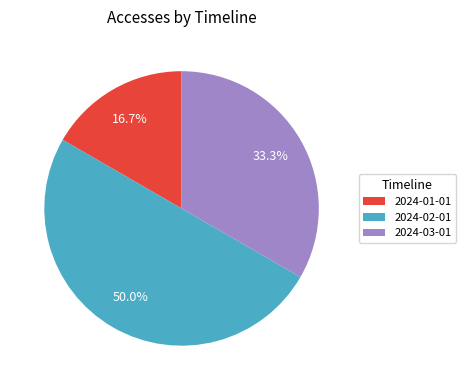

To the nearest percent, what is the difference between the largest and smallest slice percentages?

33%